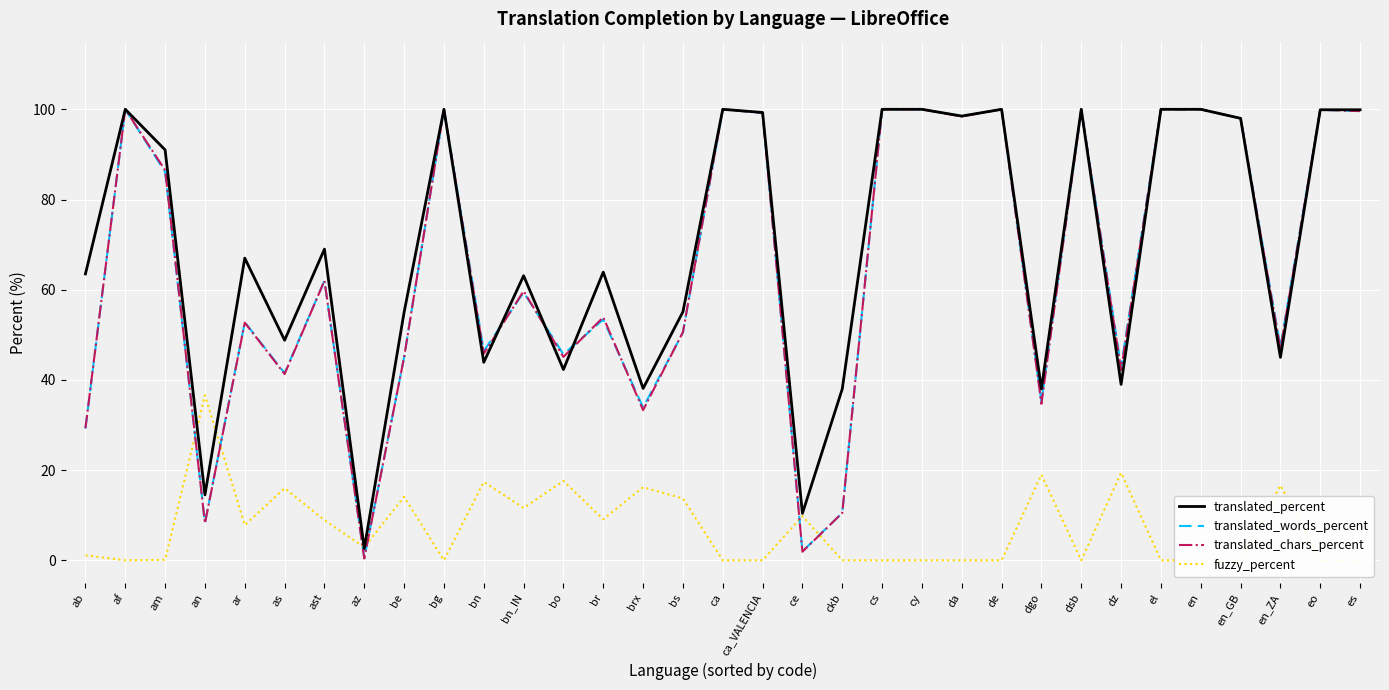

What is the total value across all series at be?

159.1